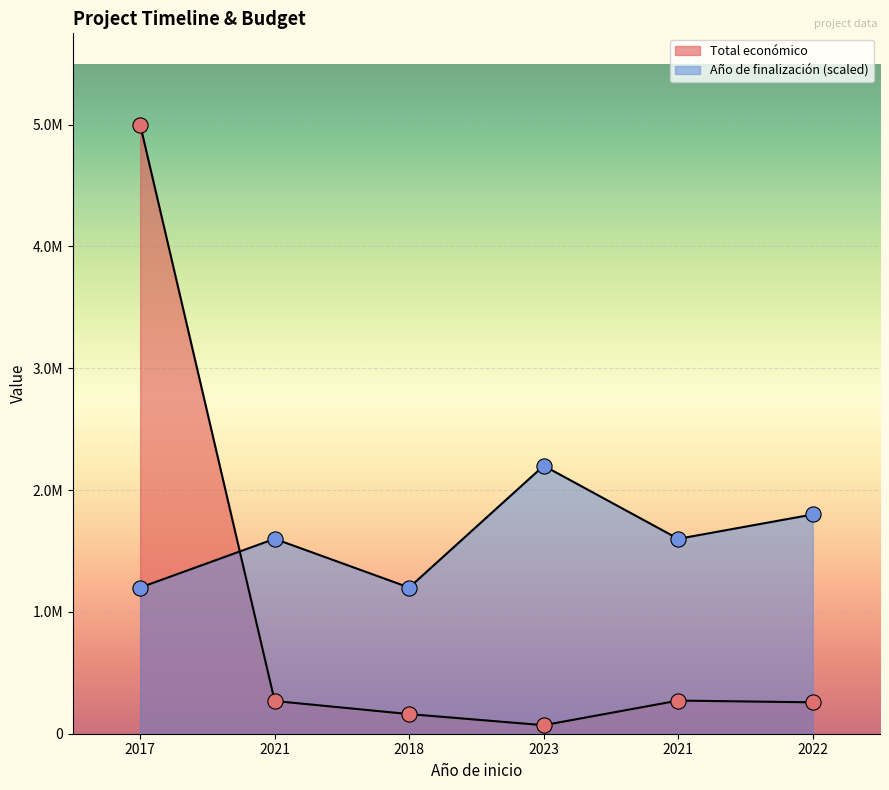

Which series has the largest Y range (max minus min)?

Total económico